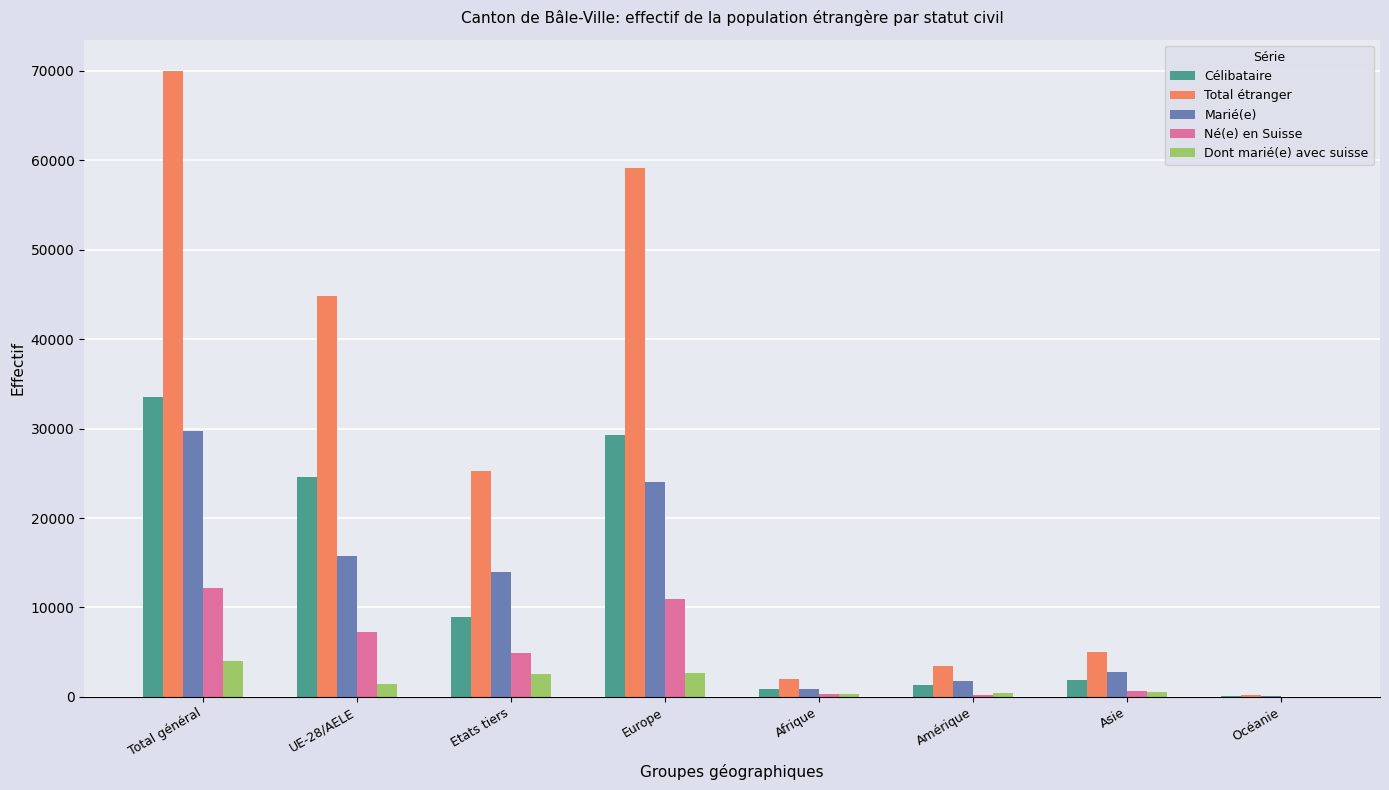

What is the sum of all Célibataire values?

100593